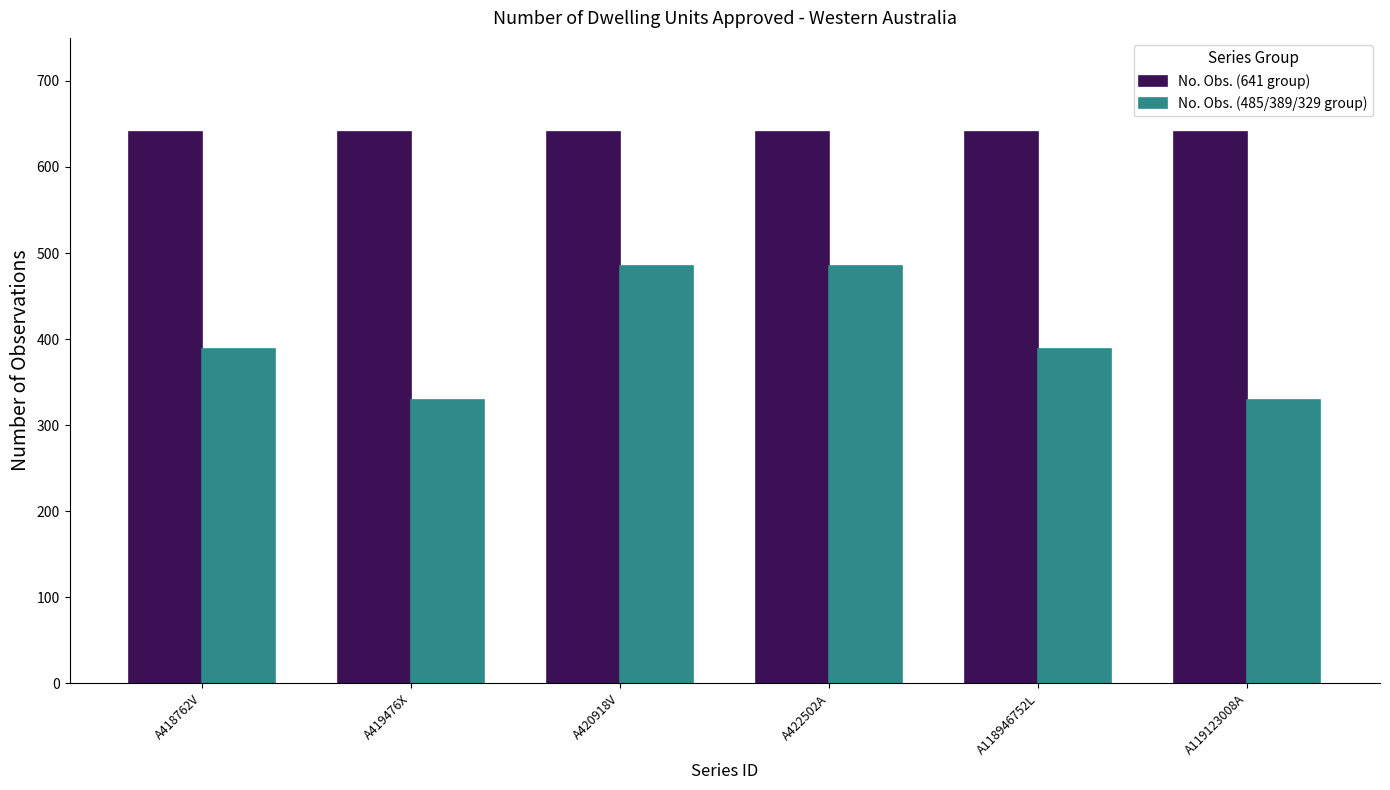

Which series has the largest total across all categories?

No. Obs. (641 group)